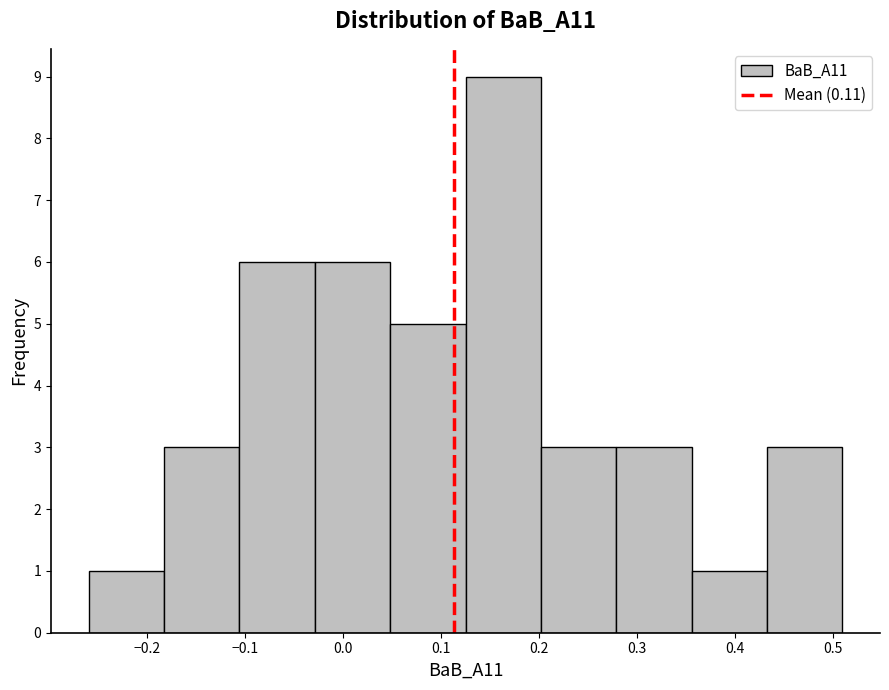

Which range on the x-axis has the tallest bar?

0.125 to 0.202